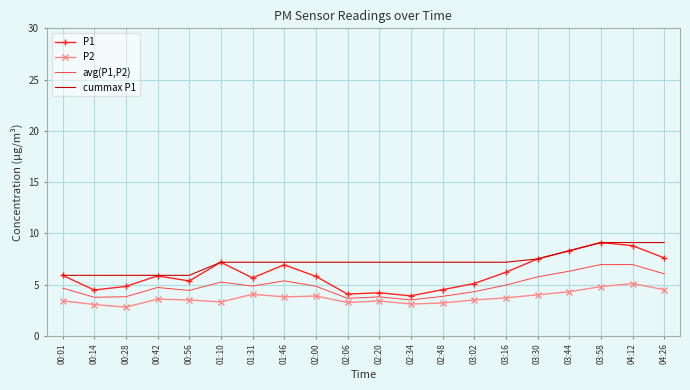

What are all the series names shown in the legend?

P1, P2, avg(P1,P2), cummax P1